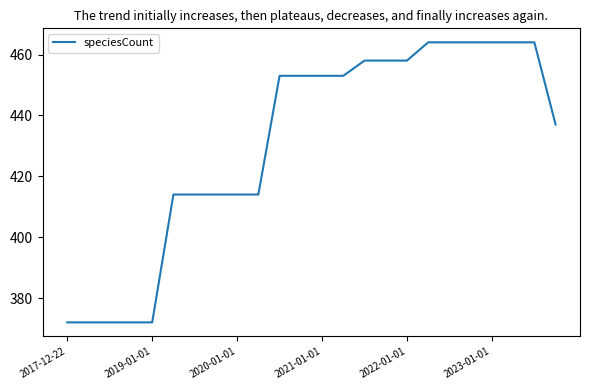

Does the chart have visible grid lines?

No